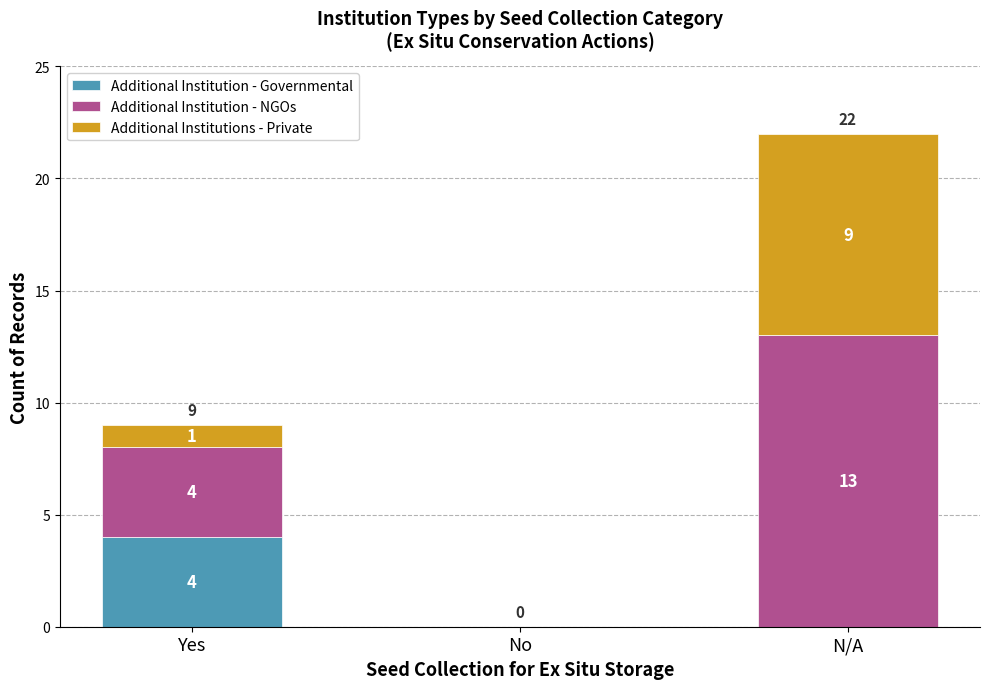

The value of Additional Institution - Governmental at N/A is 0. True or false?

True